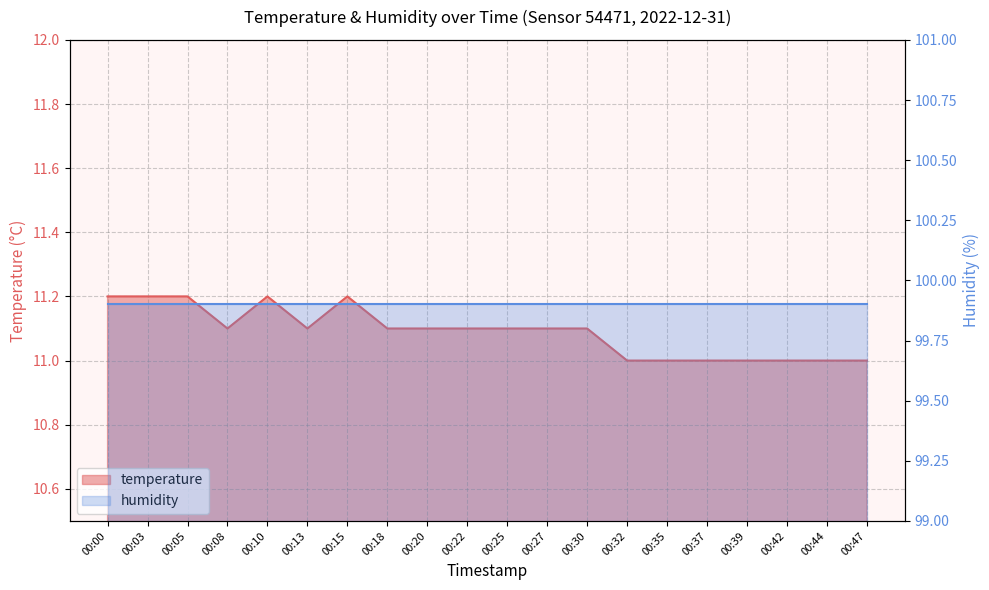

What is the difference between the maximum and minimum values?

0.2